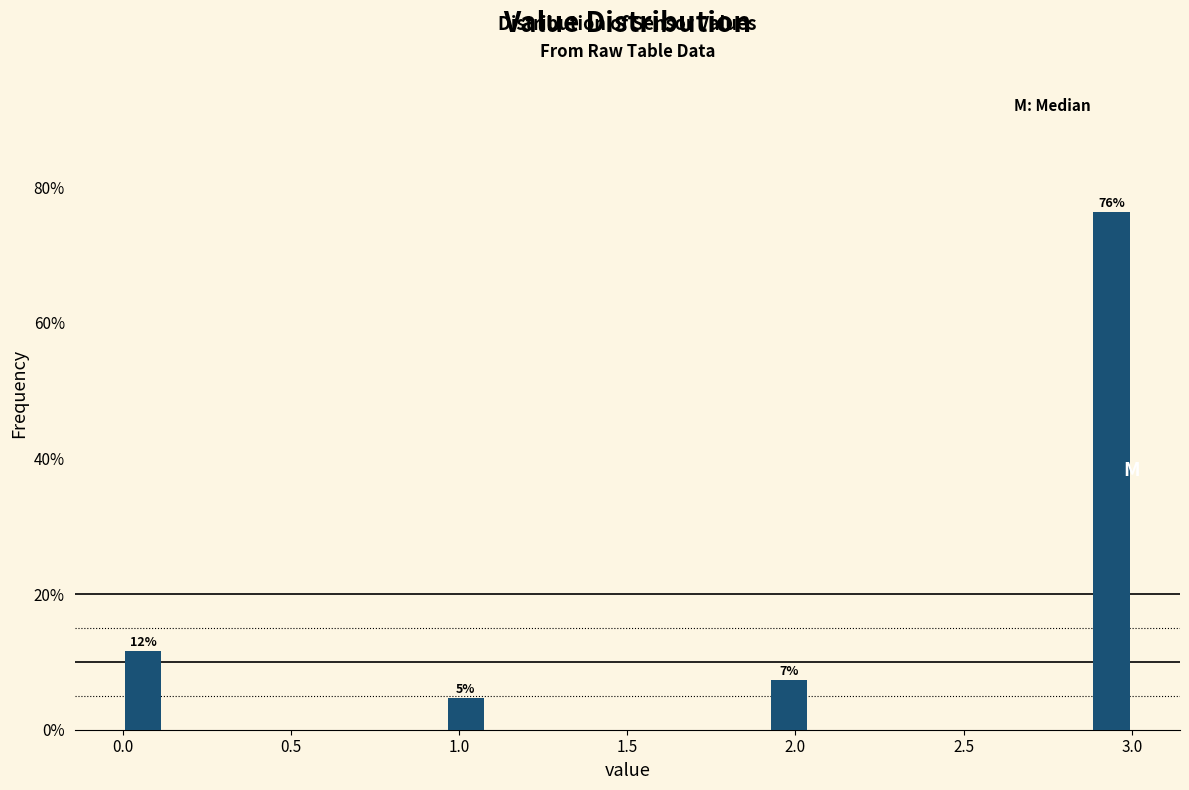

Around what value on the x-axis is the tallest bar? Give the approximate position of its centre, as read against the axis.

2.95